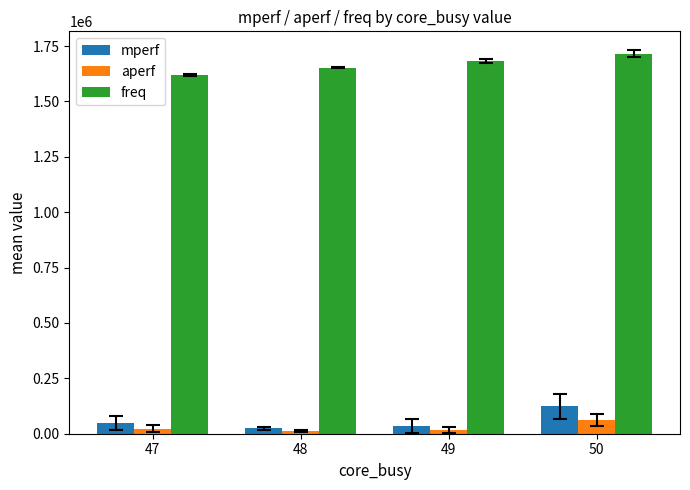

What is the sum of all freq values?

6671987.2